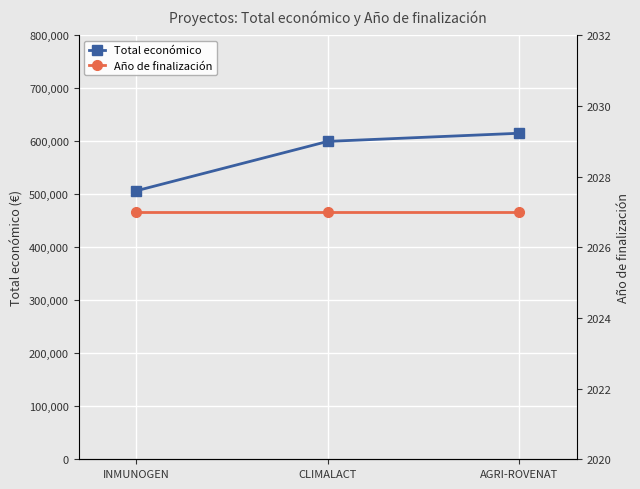

What position from the left is INMUNOGEN?

1